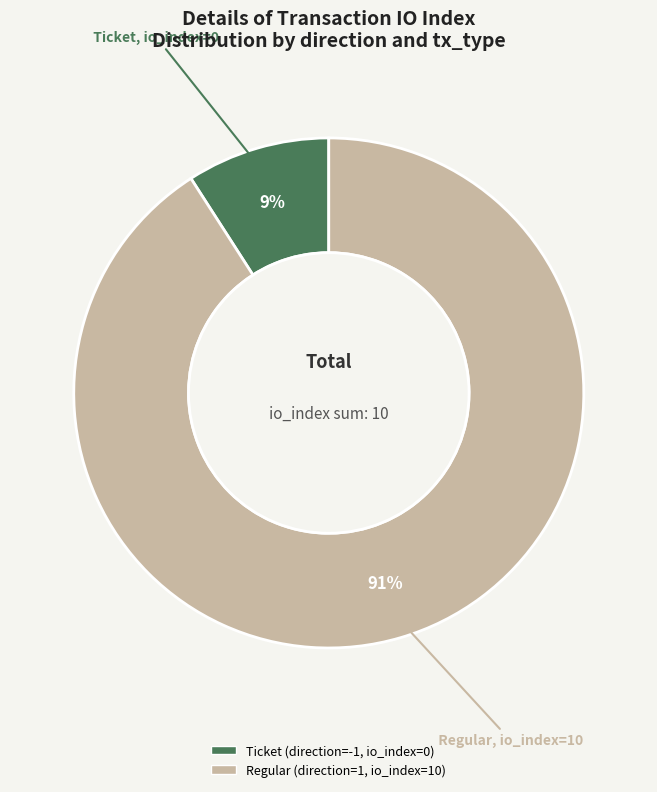

Is there any slice that represents more than half of the pie?

Yes